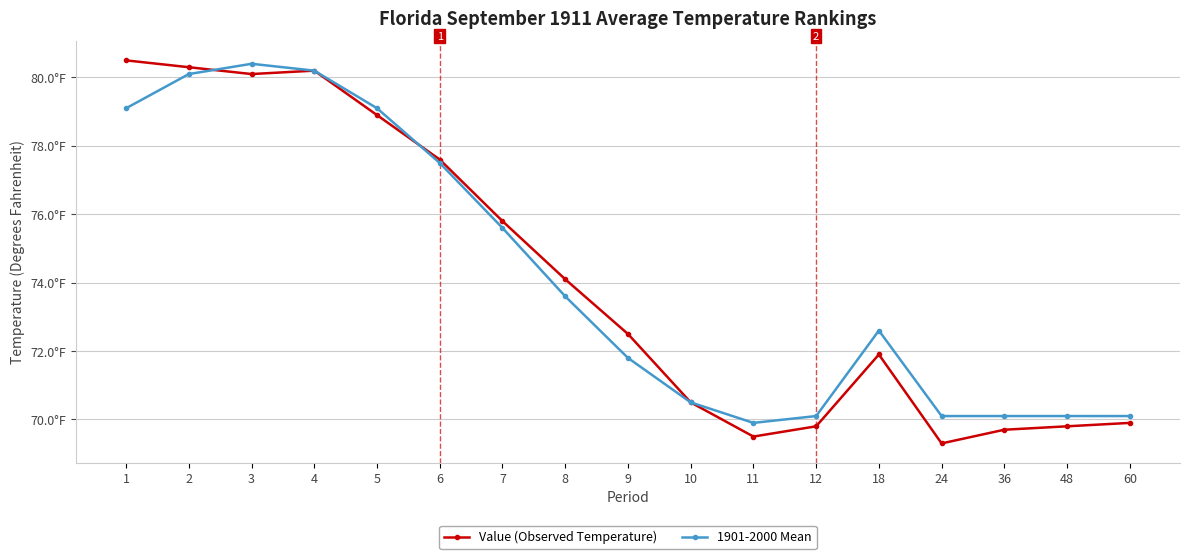

List the series in order of their overall mean, highest first.

1901-2000 Mean, Value (Observed Temperature)